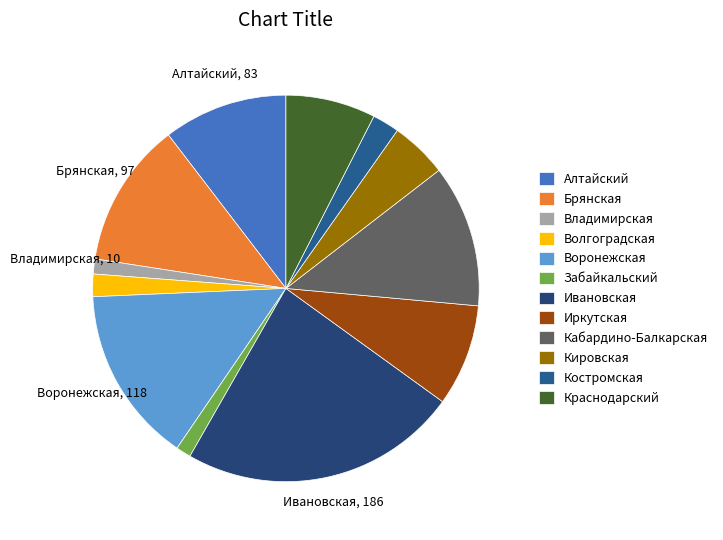

How many slices are in this pie chart?

12